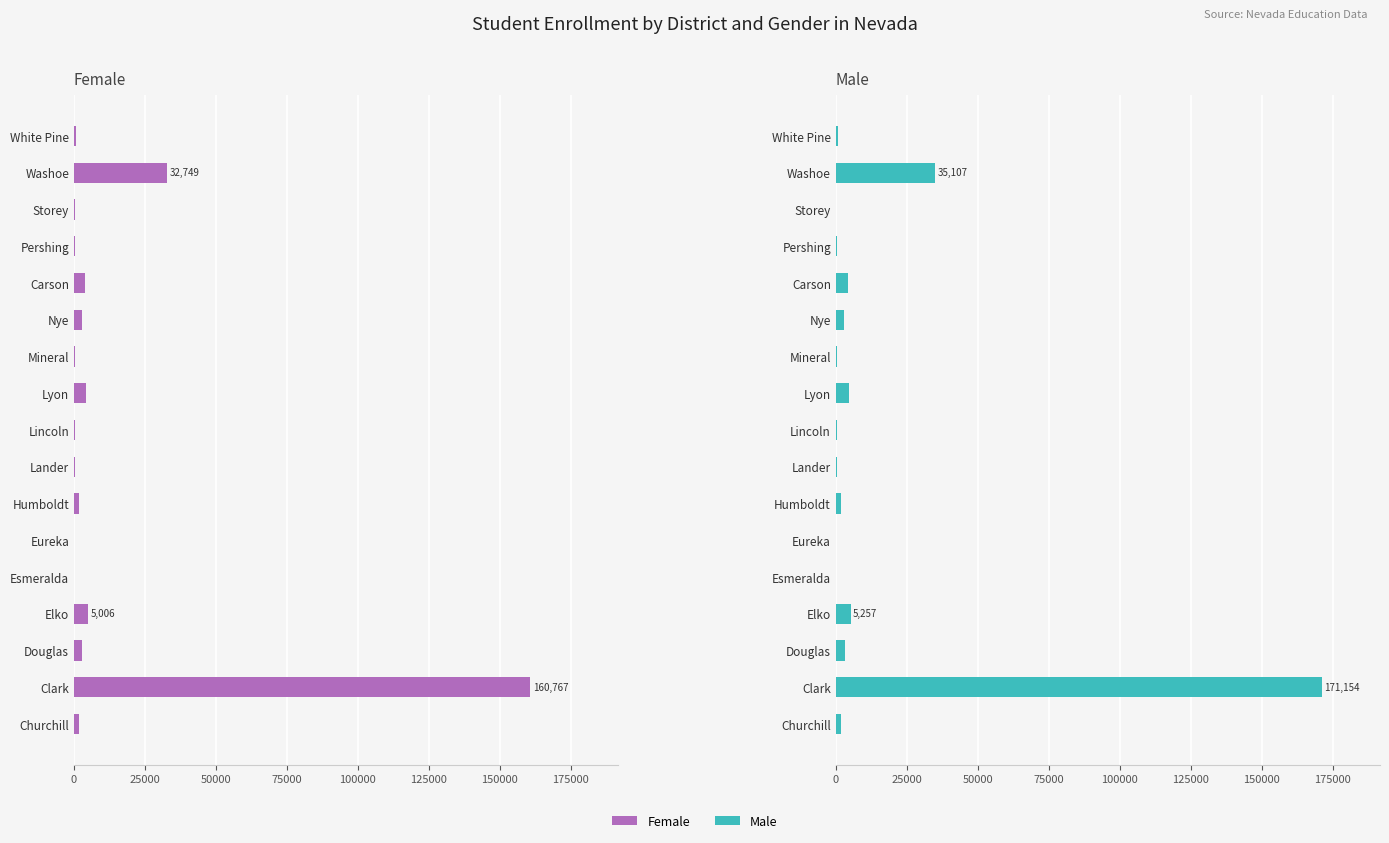

Between Clark and Humboldt, which series saw the biggest shift?

Male